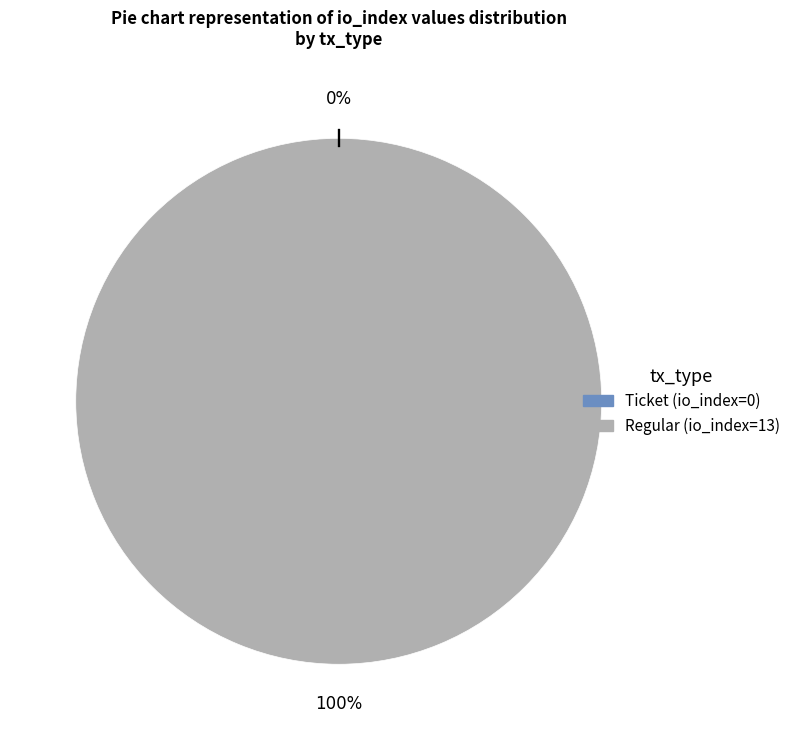

Is it true that Regular is 89% of the pie?

False